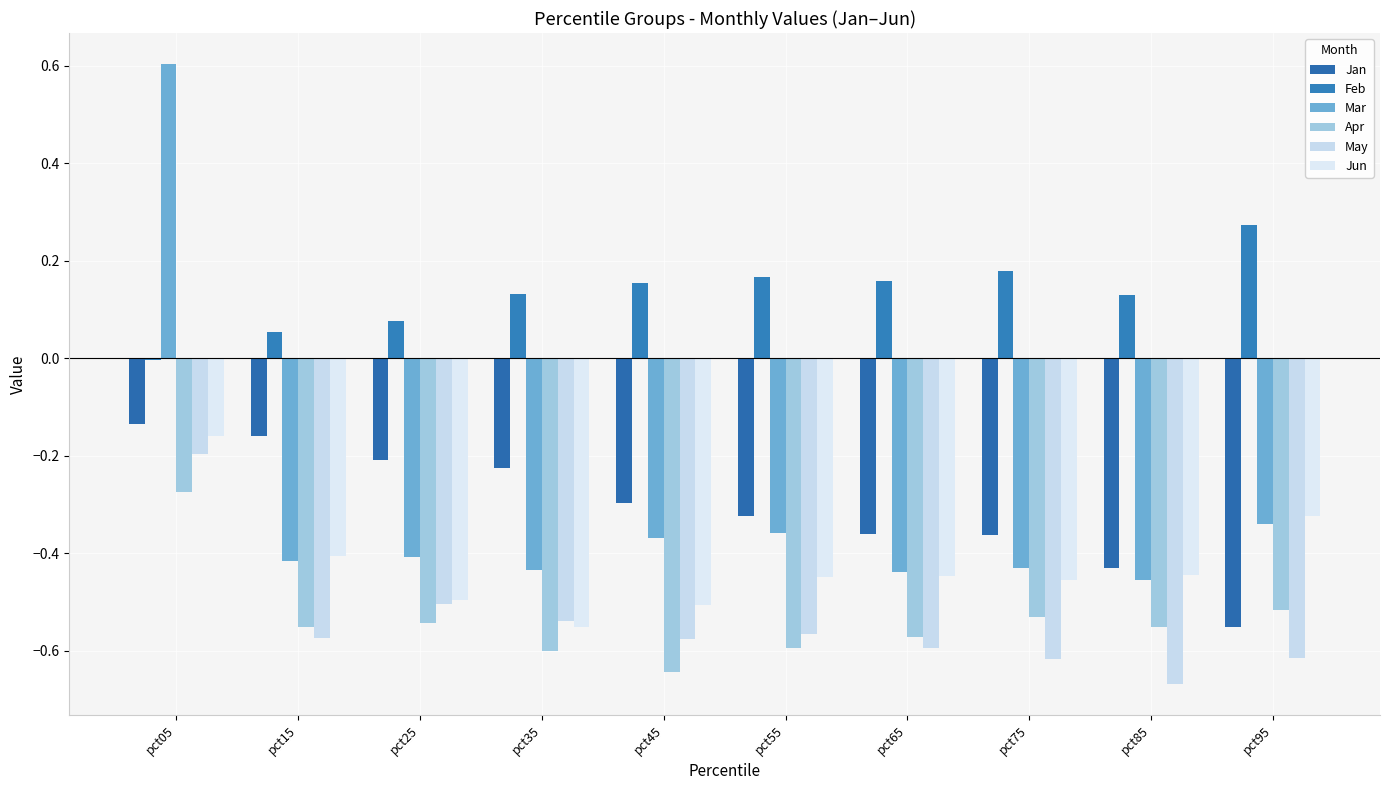

What is the sum of the Apr values at pct95 and pct45?

-1.2